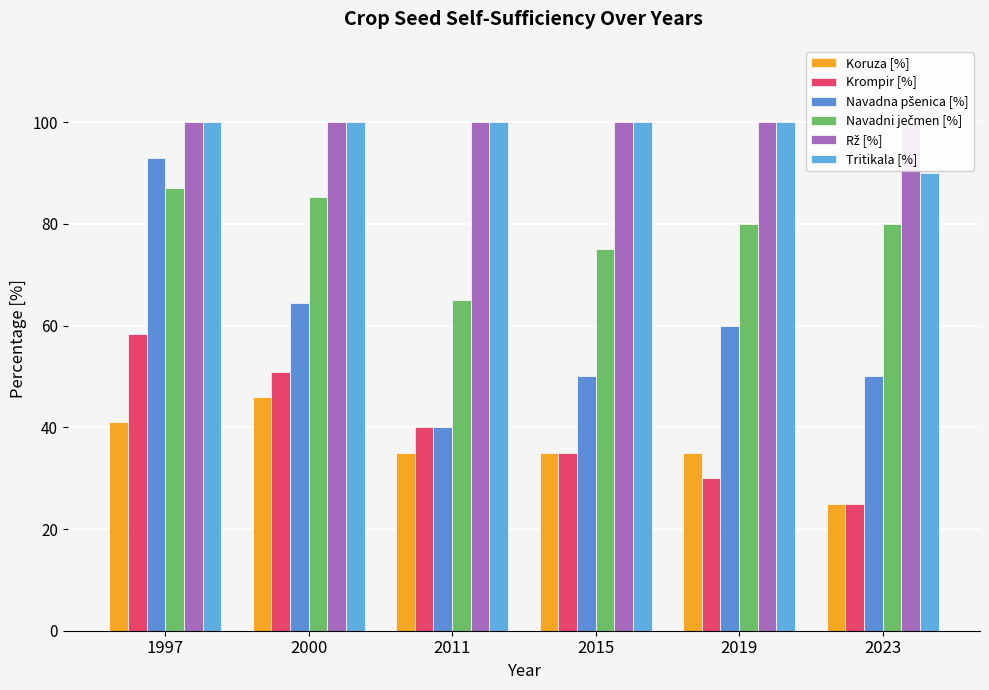

Rank the series by their maximum value, from highest to lowest.

Rž [%], Tritikala [%], Navadna pšenica [%], Navadni ječmen [%], Krompir [%], Koruza [%]